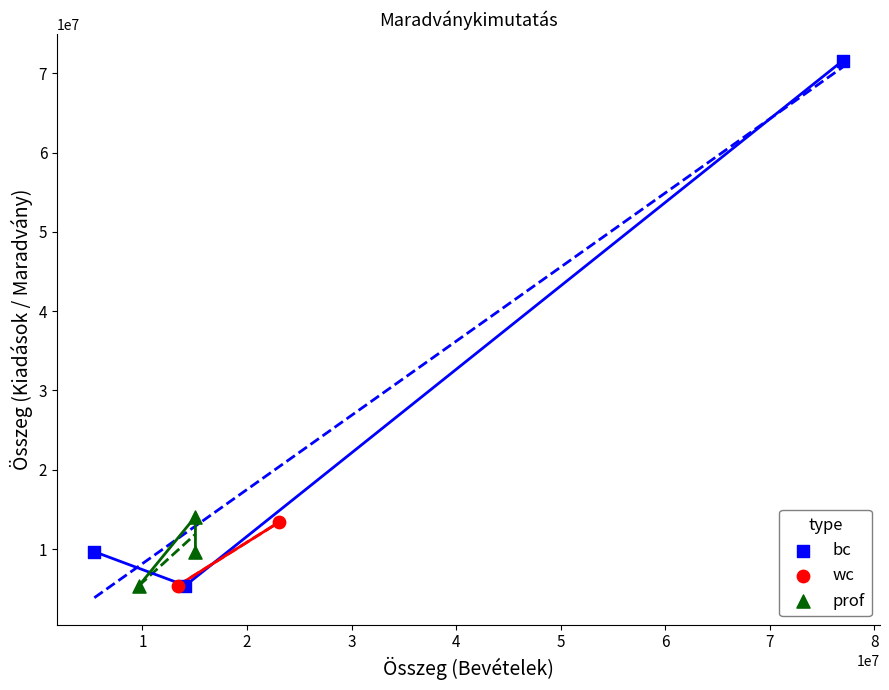

Which series reaches the maximum Y coordinate?

bc